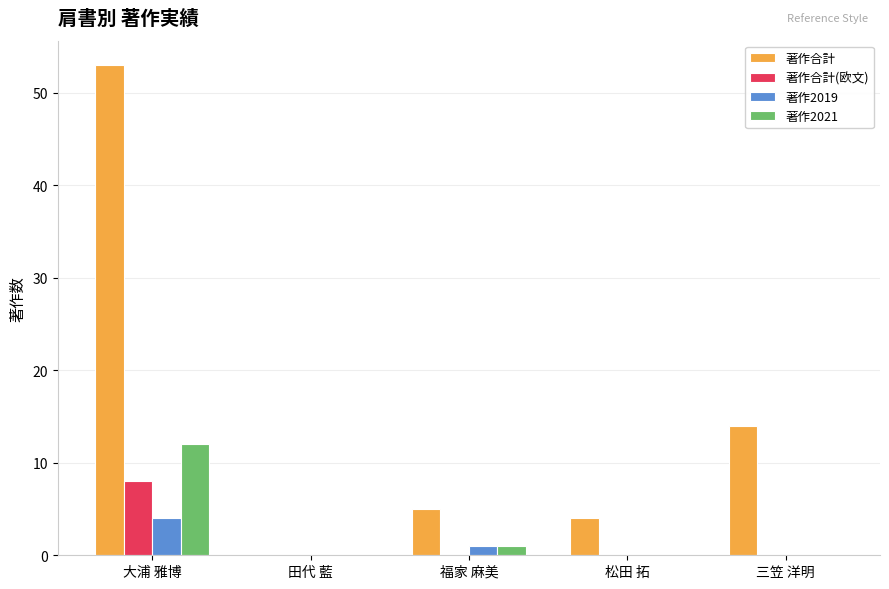

What is the sum of all 著作合計(欧文) values?

8